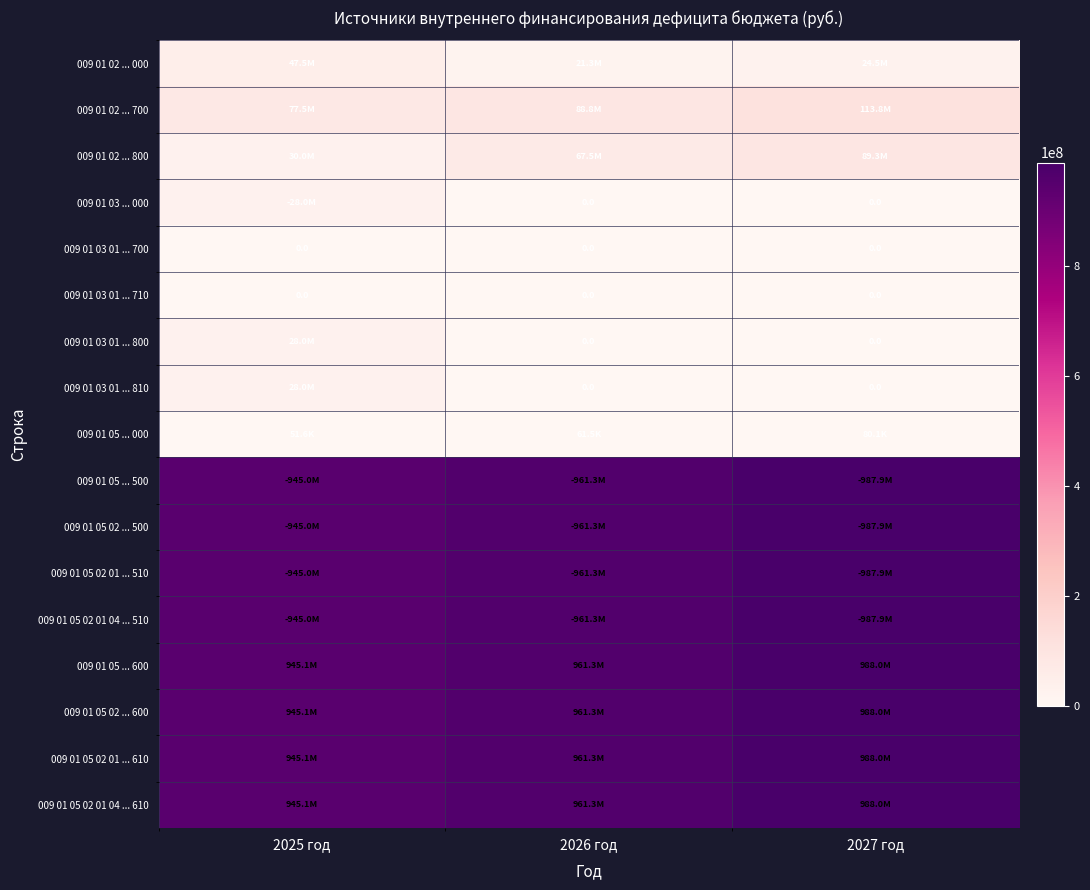

What is the approximate value of 009 01 05 02 ... 600 at 2026 год?

961348053.0